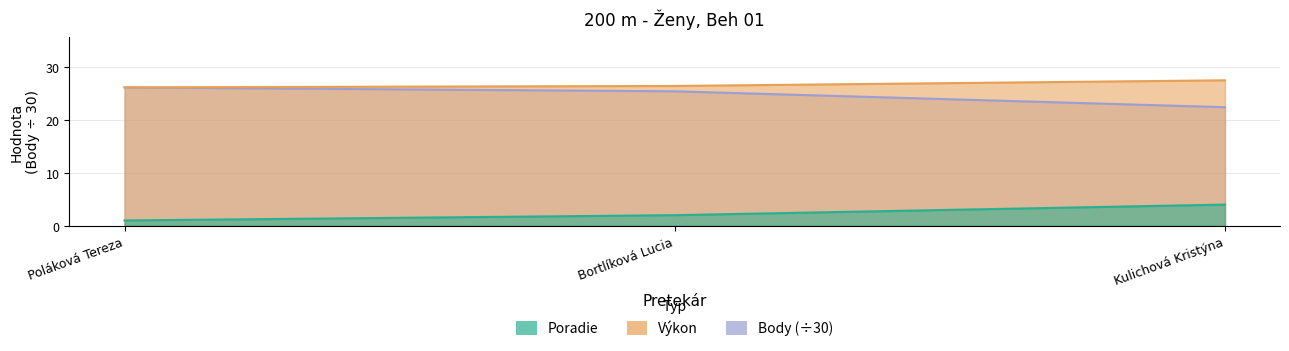

Is it true that Poradie equals 1.1 at Bortlíková Lucia?

False